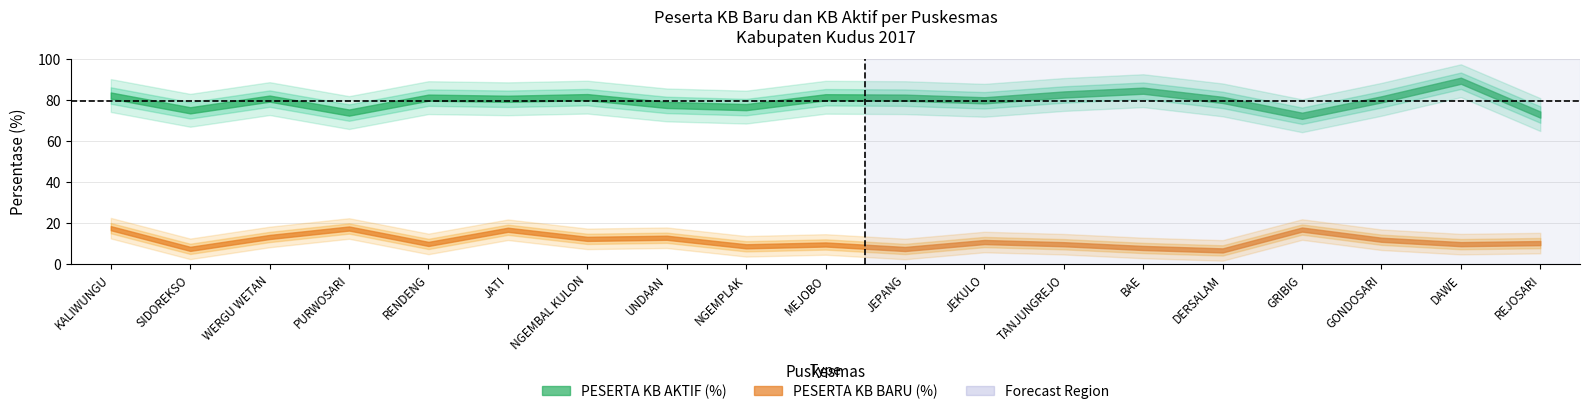

What are all the series names shown in the legend?

PESERTA KB BARU (%), PESERTA KB AKTIF (%)